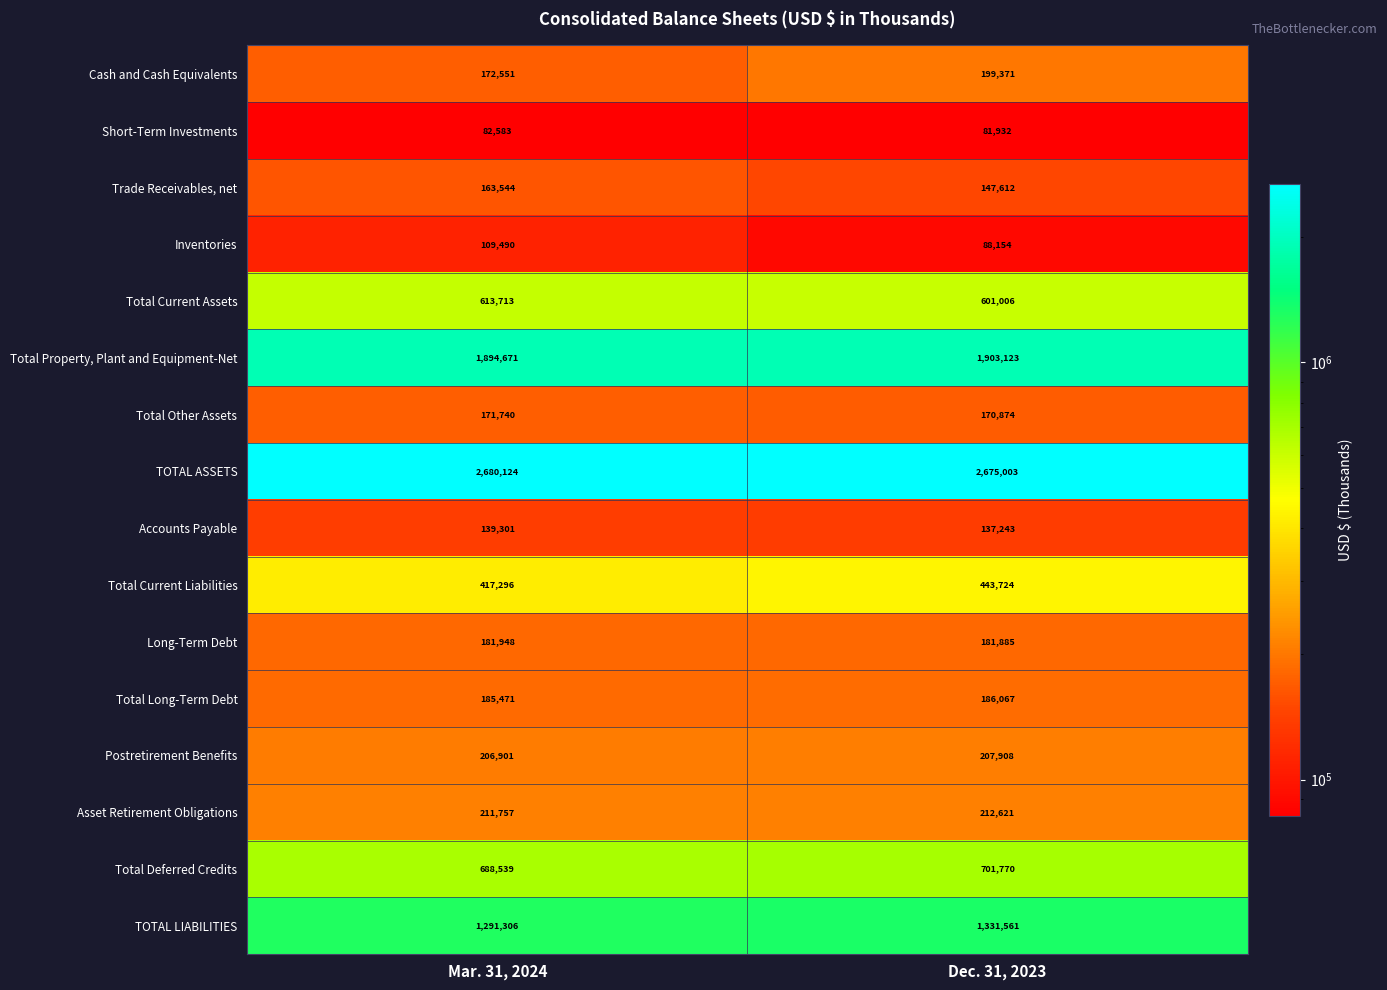

At which category does the chart reach its minimum across all series?

Dec. 31, 2023